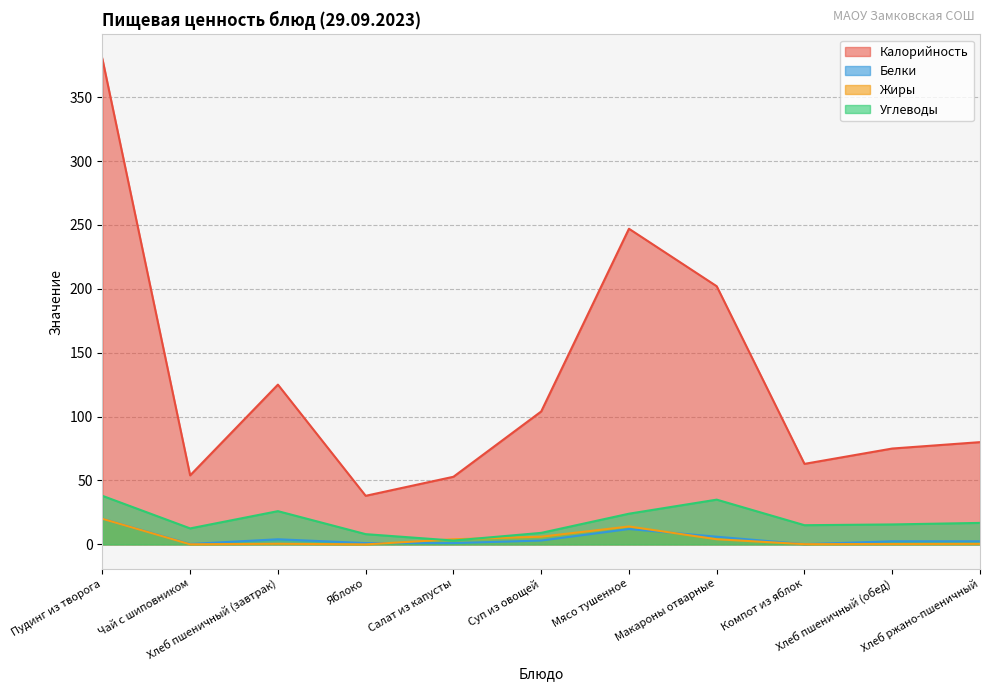

What value does the Калорийность series have at Хлеб пшеничный (обед)?

75.0